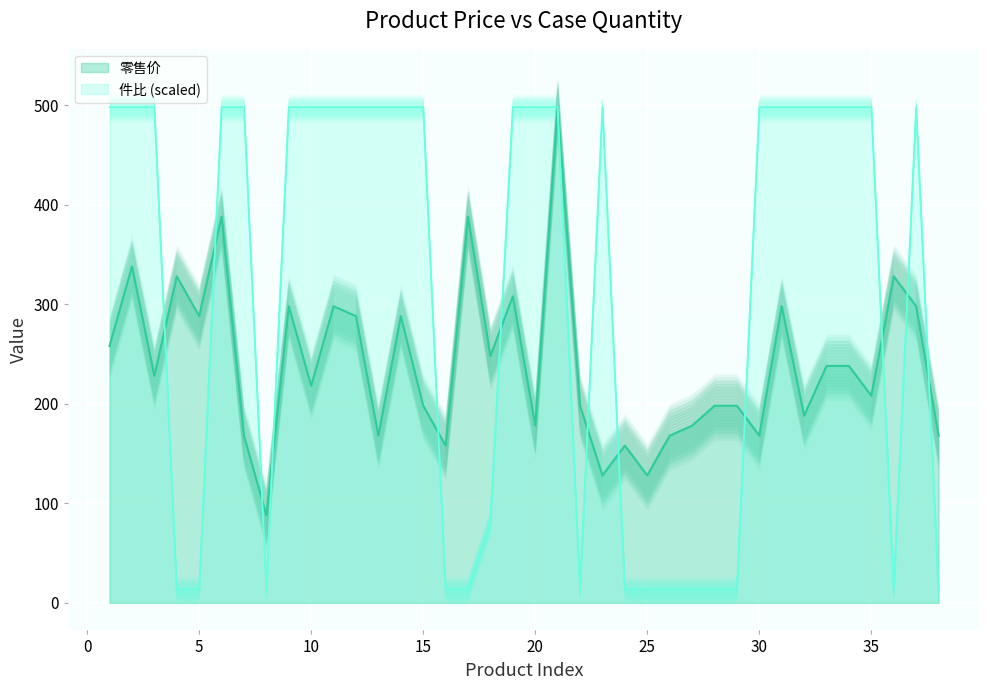

Count the number of categories in the chart.

38